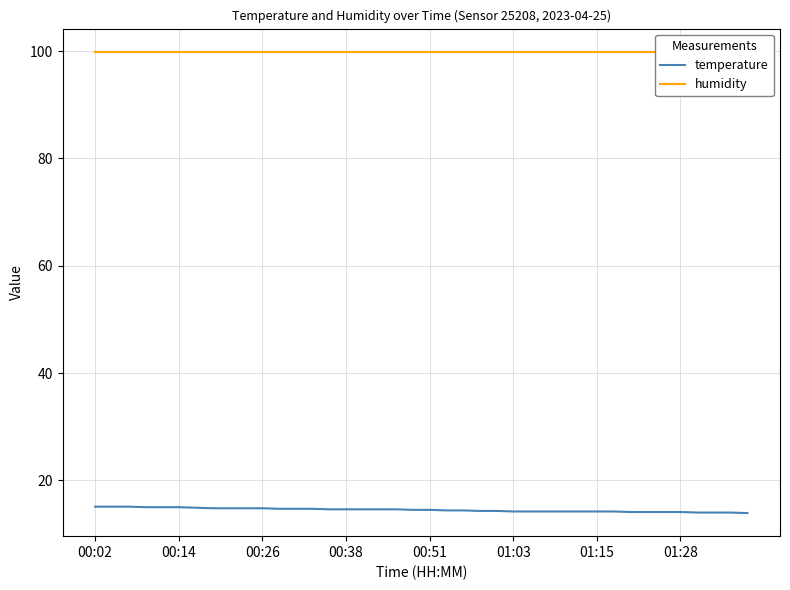

True or false: temperature has more than 2 points higher than both neighbors.

False